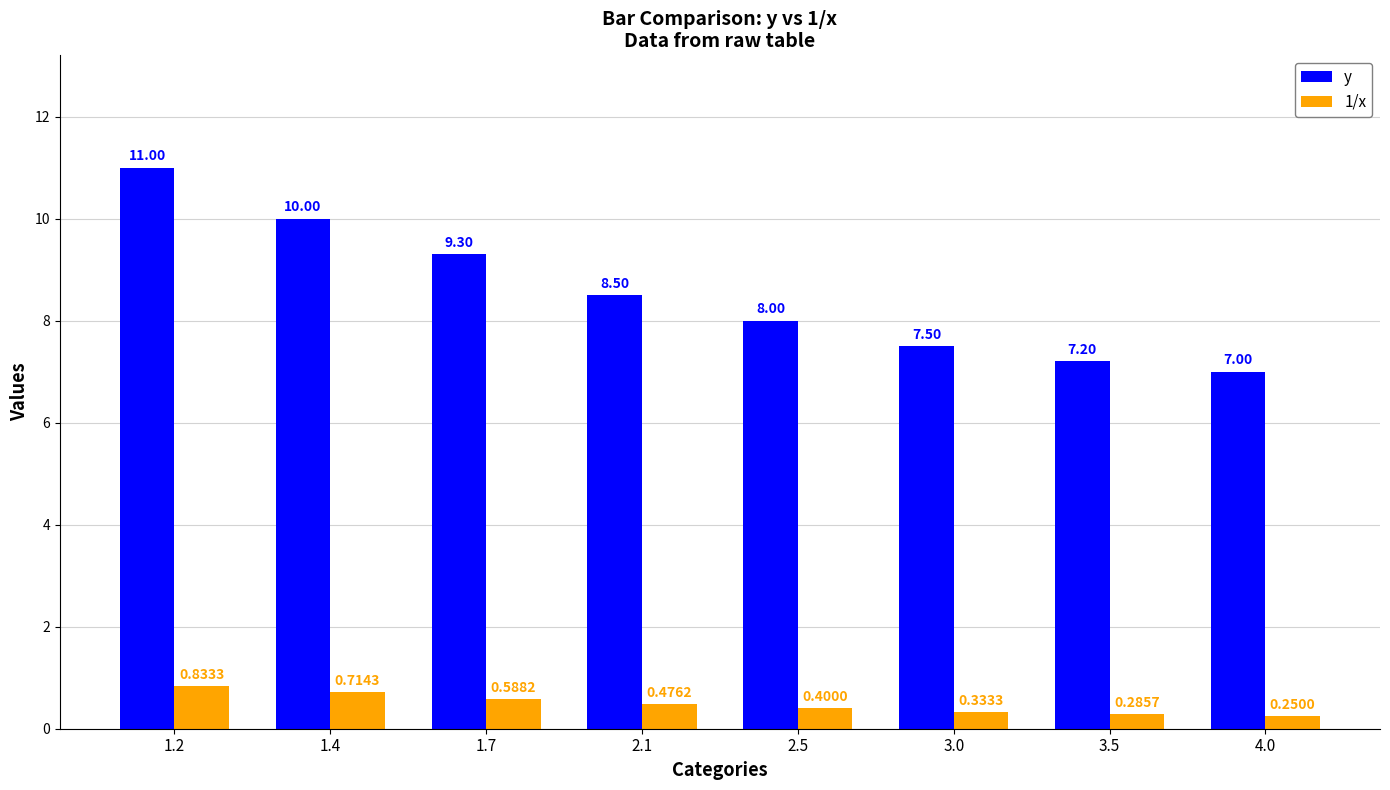

At which label does y first exceed 8?

1.2